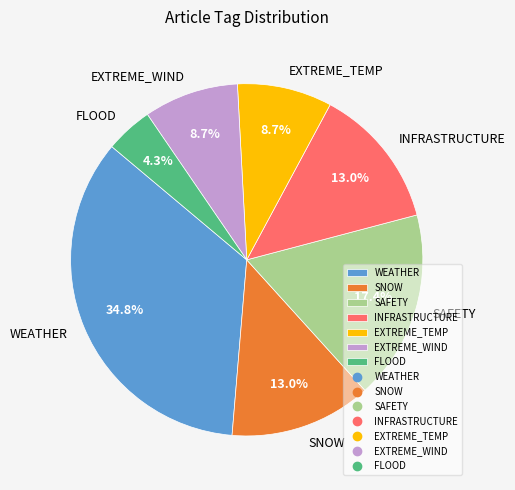

To the nearest percent, what is the average slice percentage?

14%